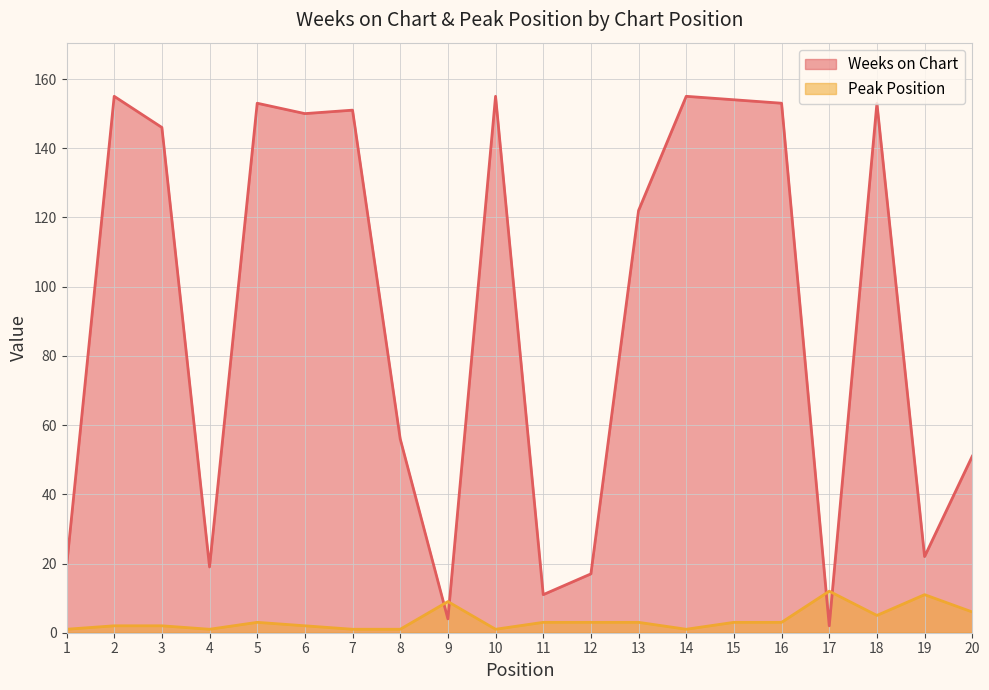

At how many categories does at least one series exceed 61?

11